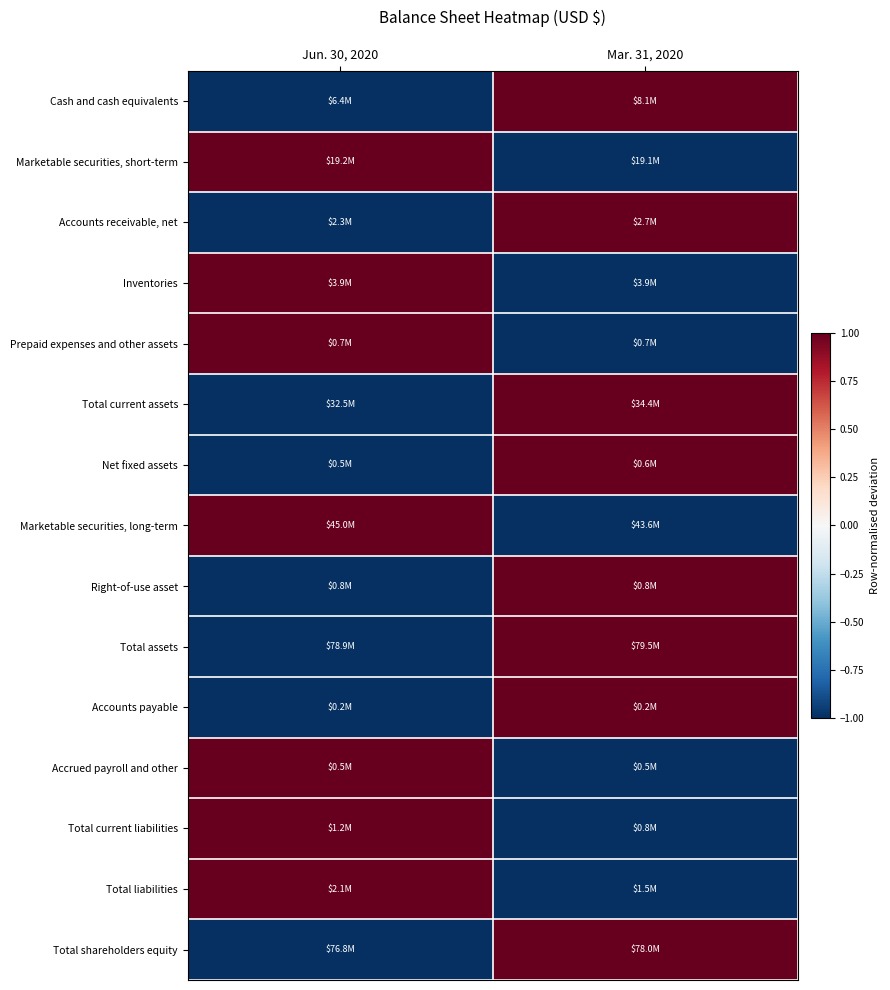

Rank the series by their maximum value, from highest to lowest.

Cash and cash equivalents, Marketable securities, short-term, Accounts receivable, net, Inventories, Prepaid expenses and other assets, Total current assets, Net fixed assets, Marketable securities, long-term, Right-of-use asset, Total assets, Accounts payable, Accrued payroll and other, Total current liabilities, Total liabilities, Total shareholders equity